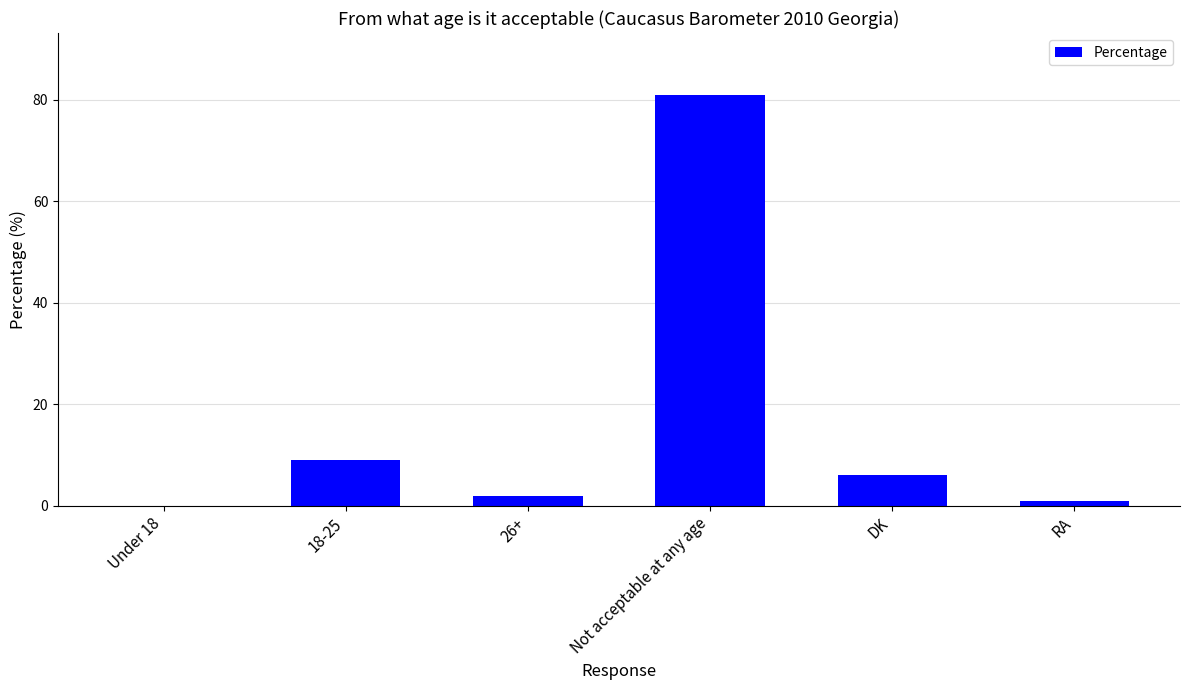

What is the sum of all values?

99